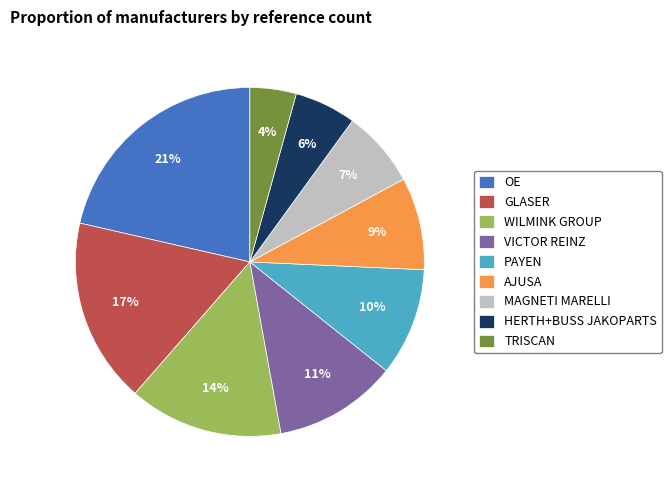

Which has a higher value, MAGNETI MARELLI or HERTH+BUSS JAKOPARTS?

MAGNETI MARELLI